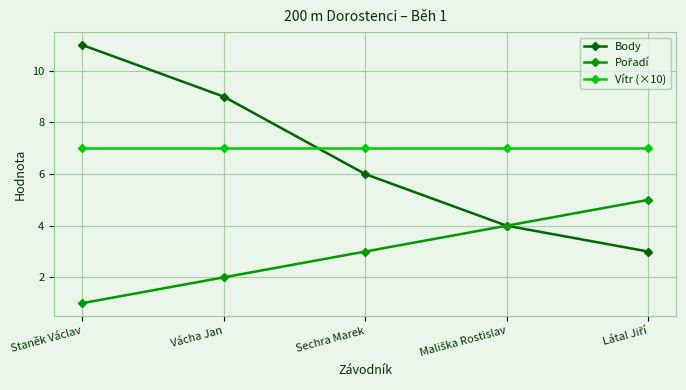

True or false: Body has a value of 11 at Staněk Václav.

True